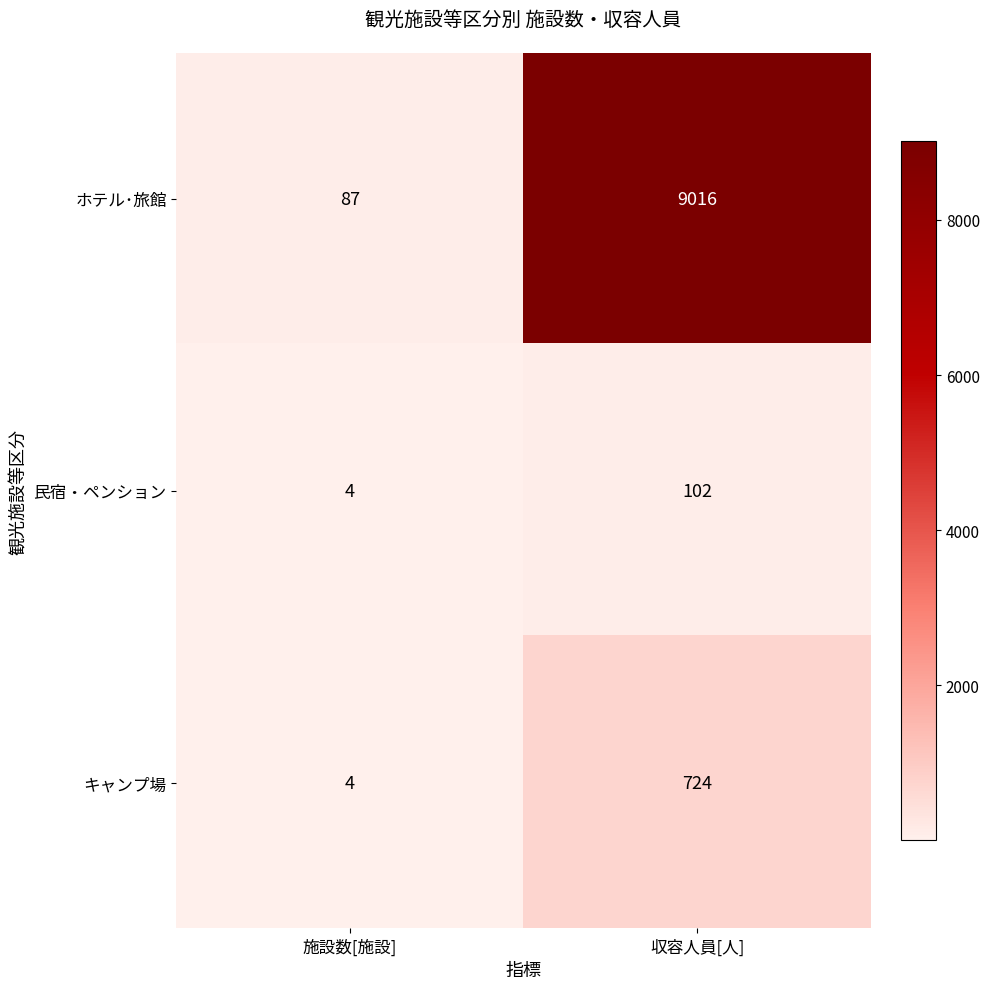

Count the number of categories in the chart.

2